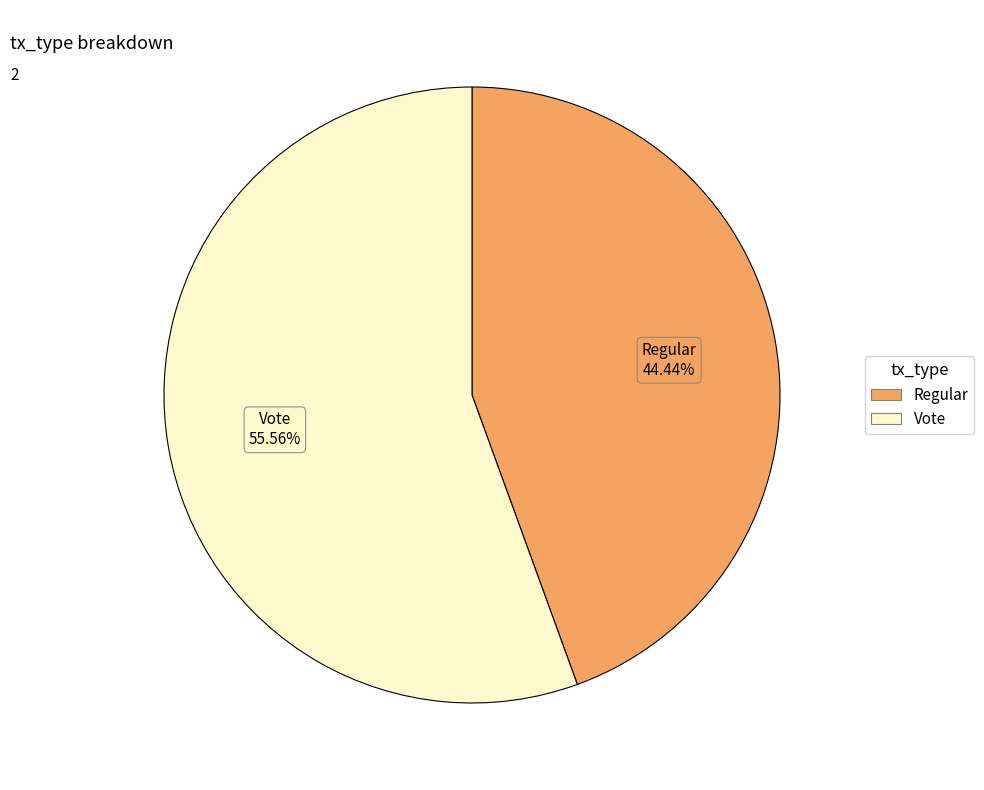

To the nearest percent, what is the average slice percentage?

50%